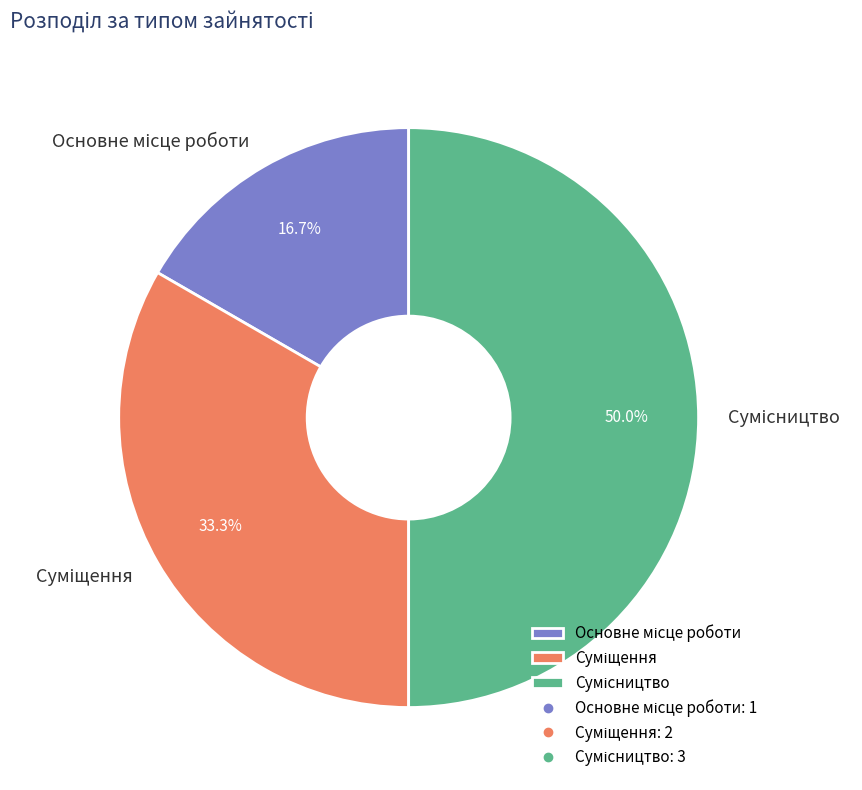

Count the number of slices in the pie.

3